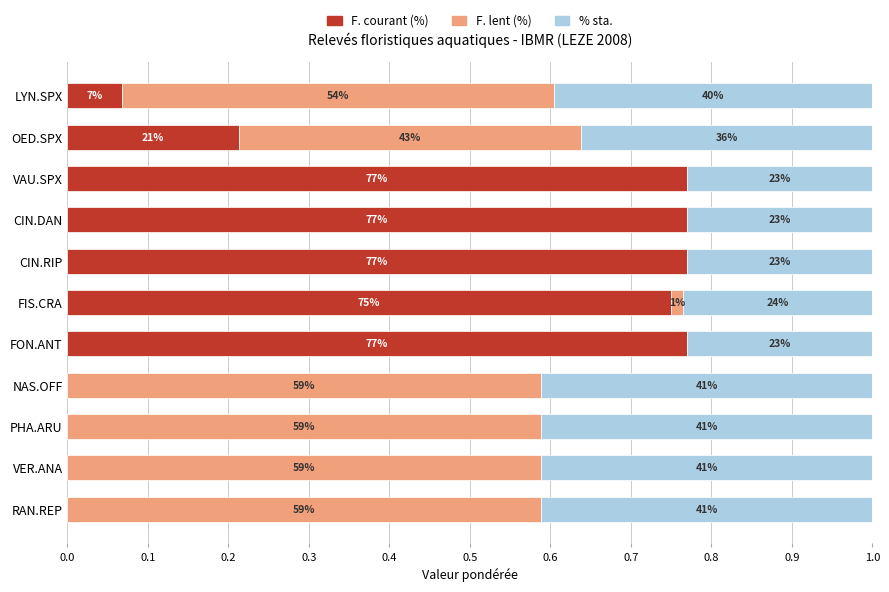

Rank the series by their maximum value, from highest to lowest.

F. courant (%), F. lent (%), % sta.